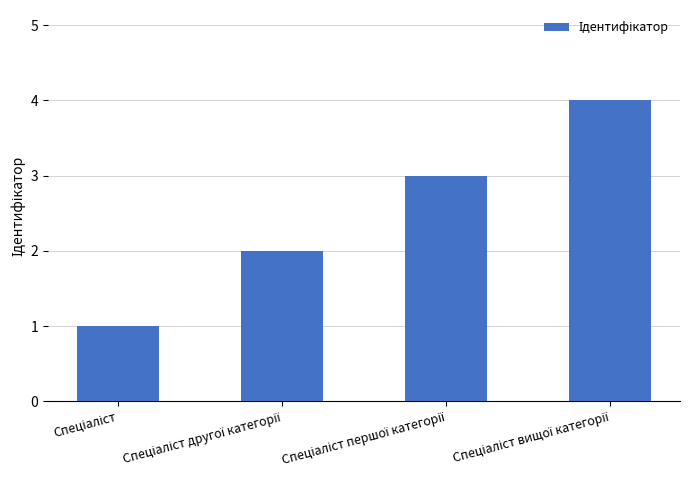

What is the difference between the maximum and minimum values?

3